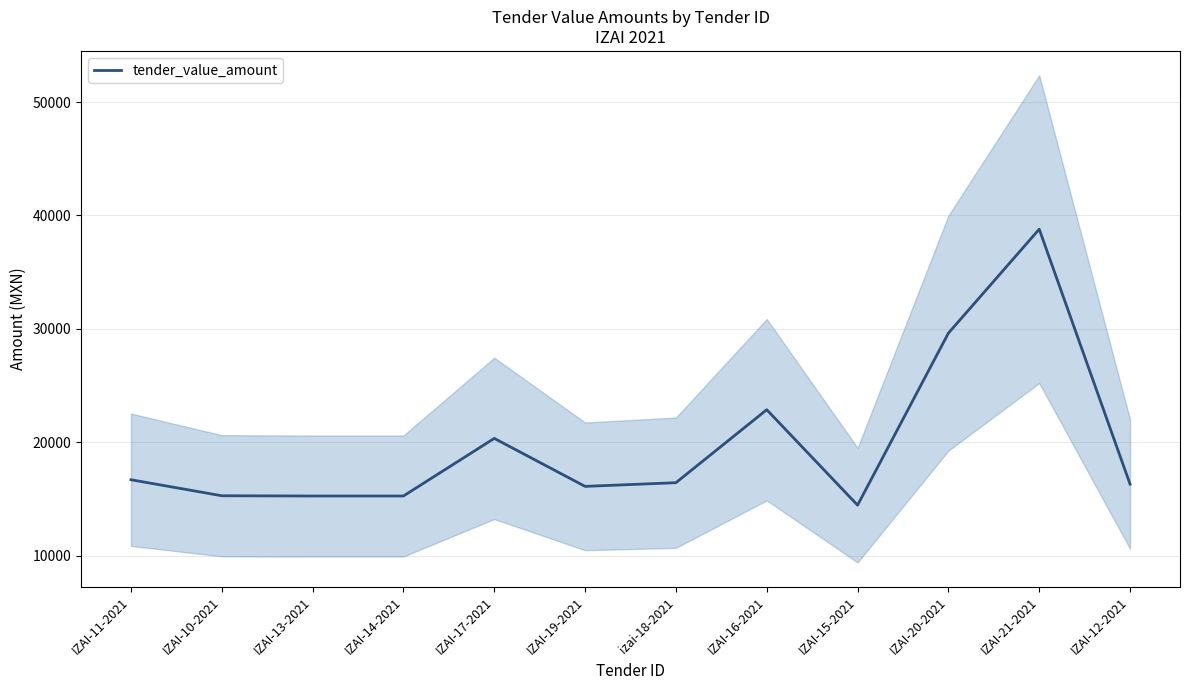

How many lines are shown in the chart?

1